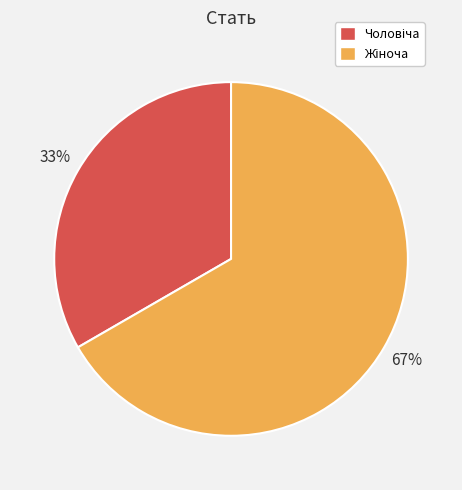

Does any single category account for the majority?

Yes